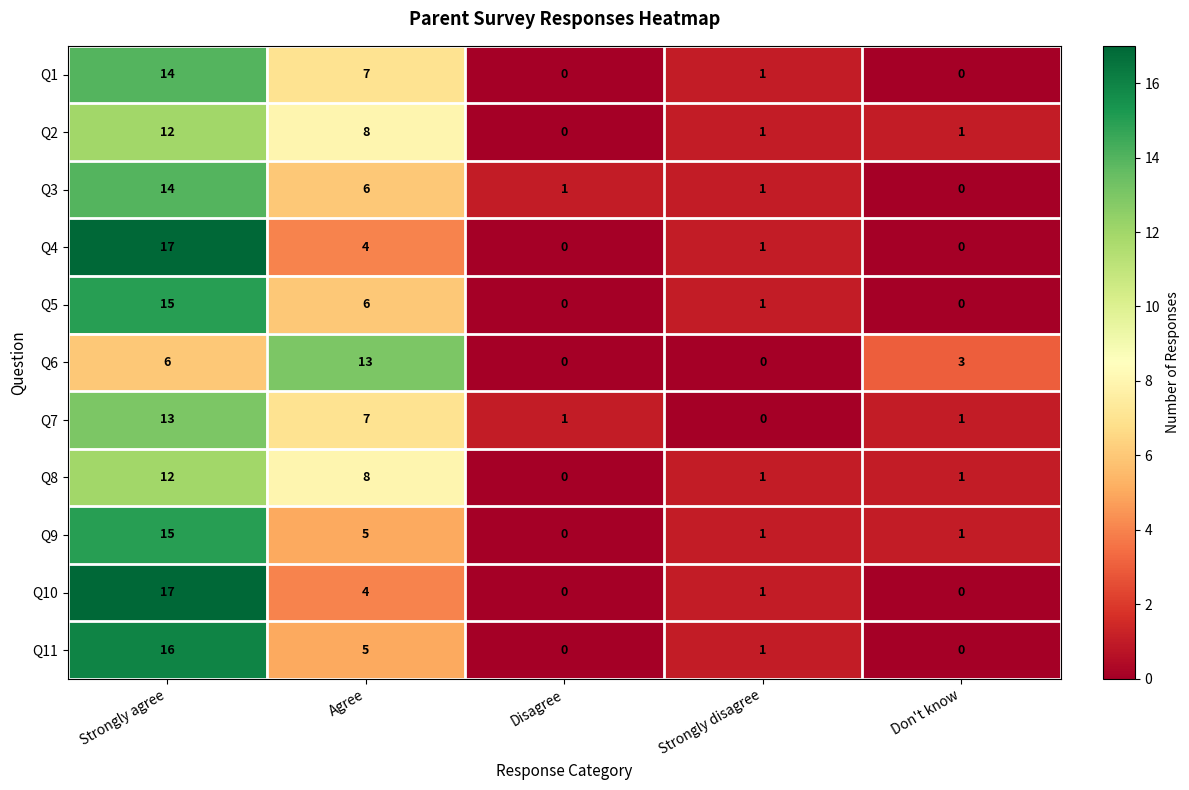

True or false: Q7 has a value of 2 at Disagree.

False